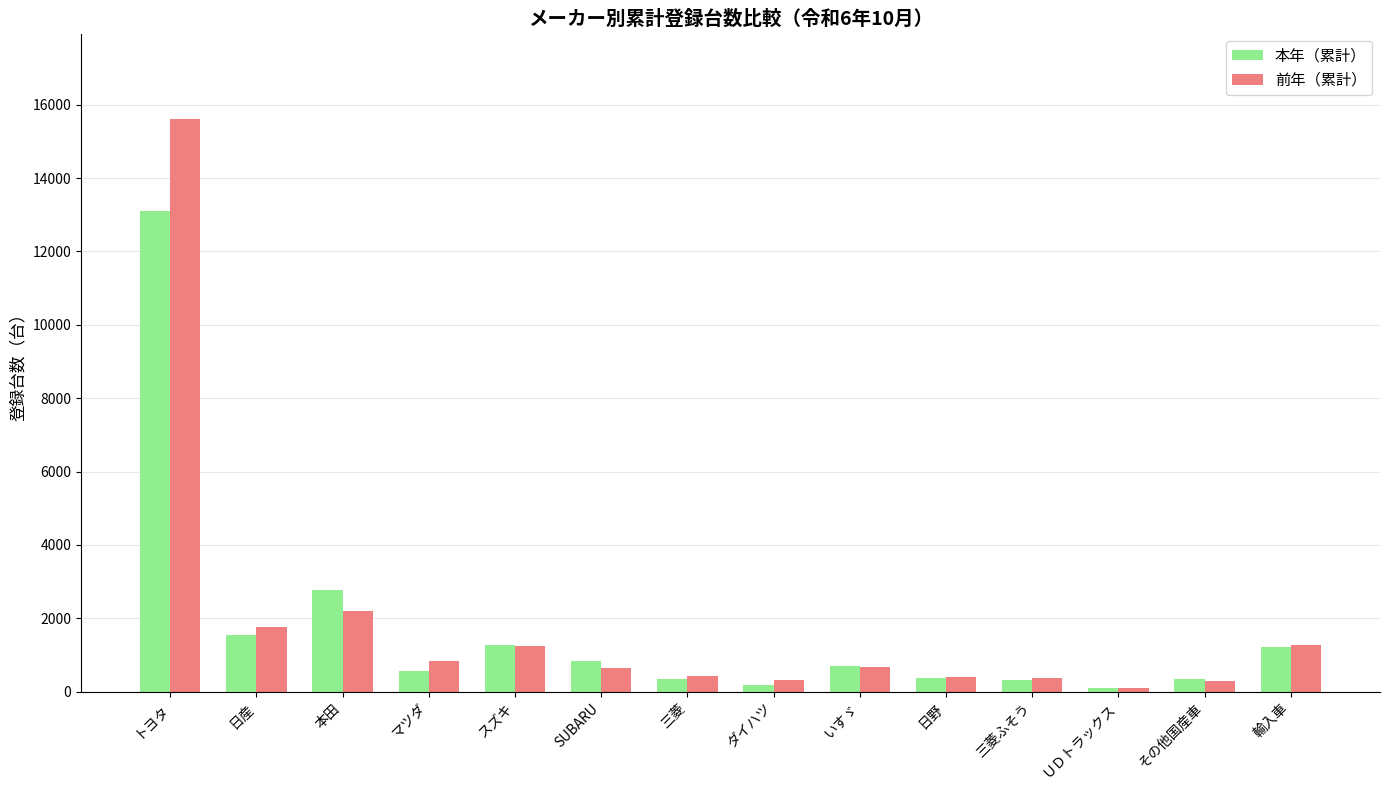

True or false: 本年（累計） has a value of 570 at マツダ.

True